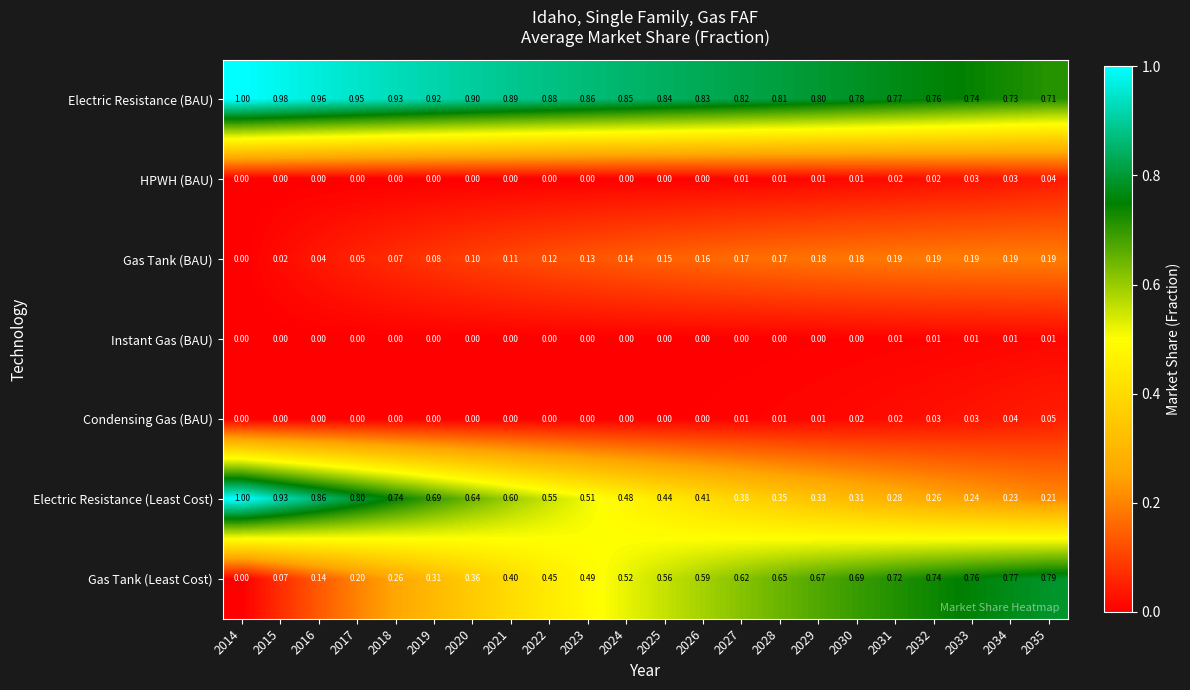

Which series has the largest total across all categories?

Electric Resistance (BAU)